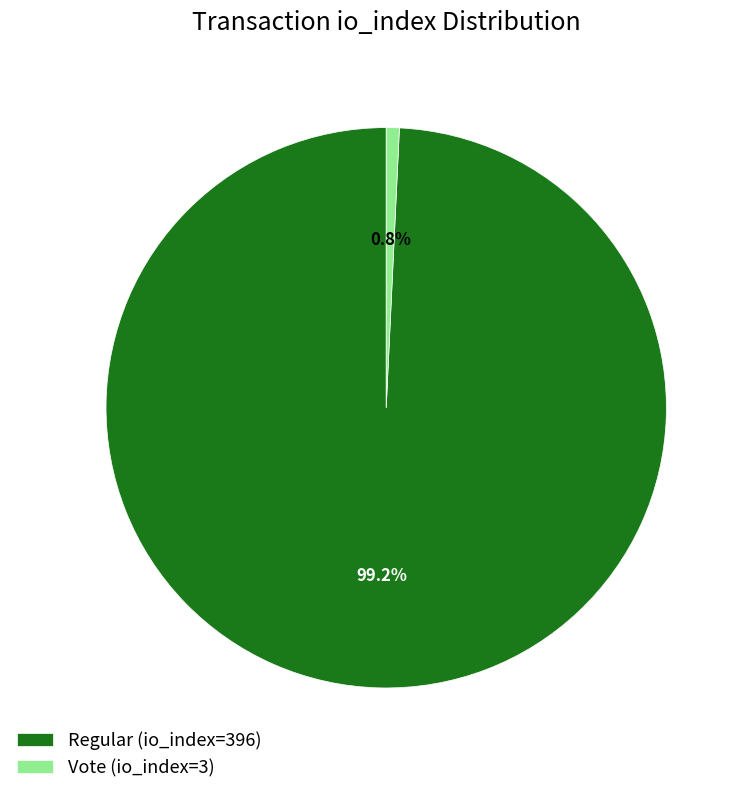

To the nearest percent, what is the difference between the Vote (io_index=3) and Regular (io_index=396) slice percentages?

98%